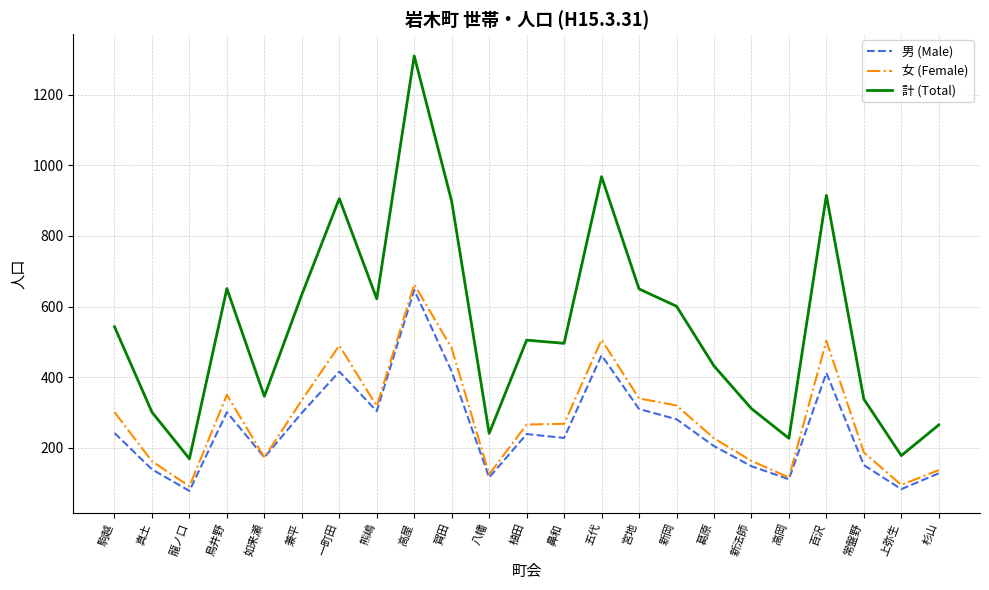

Between 一町田 and 鼻和, which series saw the biggest shift?

計 (Total)